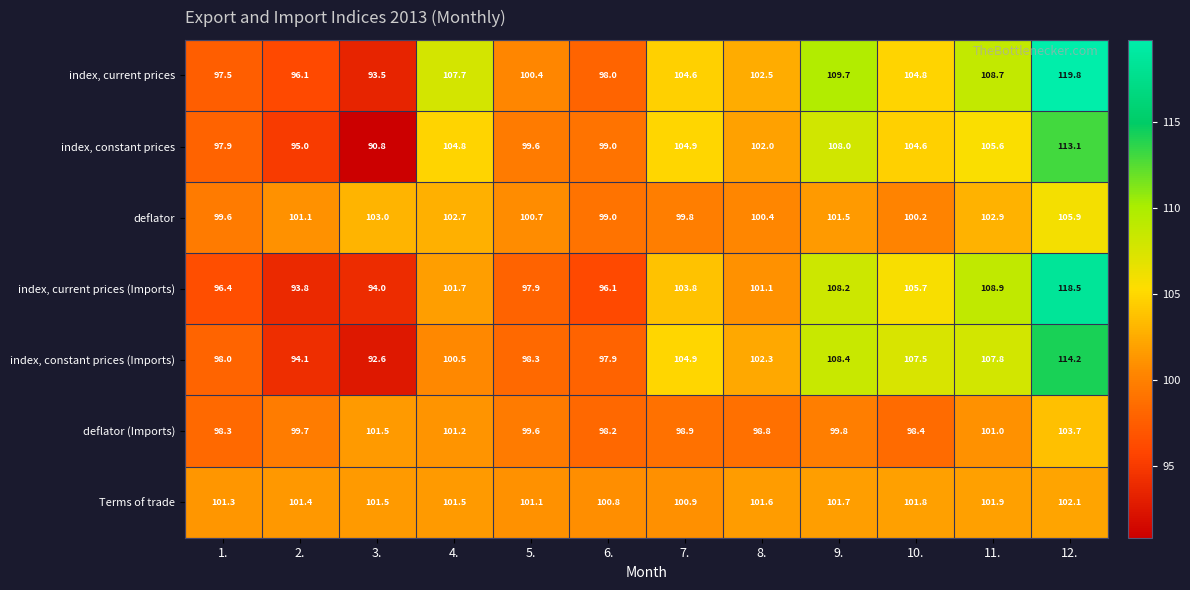

At which category is the sum across all series the highest?

12.